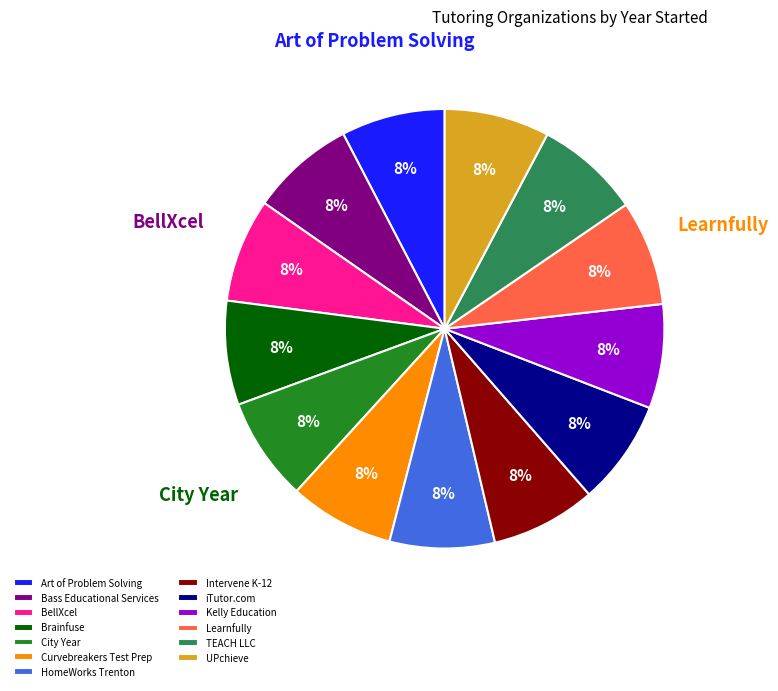

To the nearest percent, what is the average slice percentage?

8%